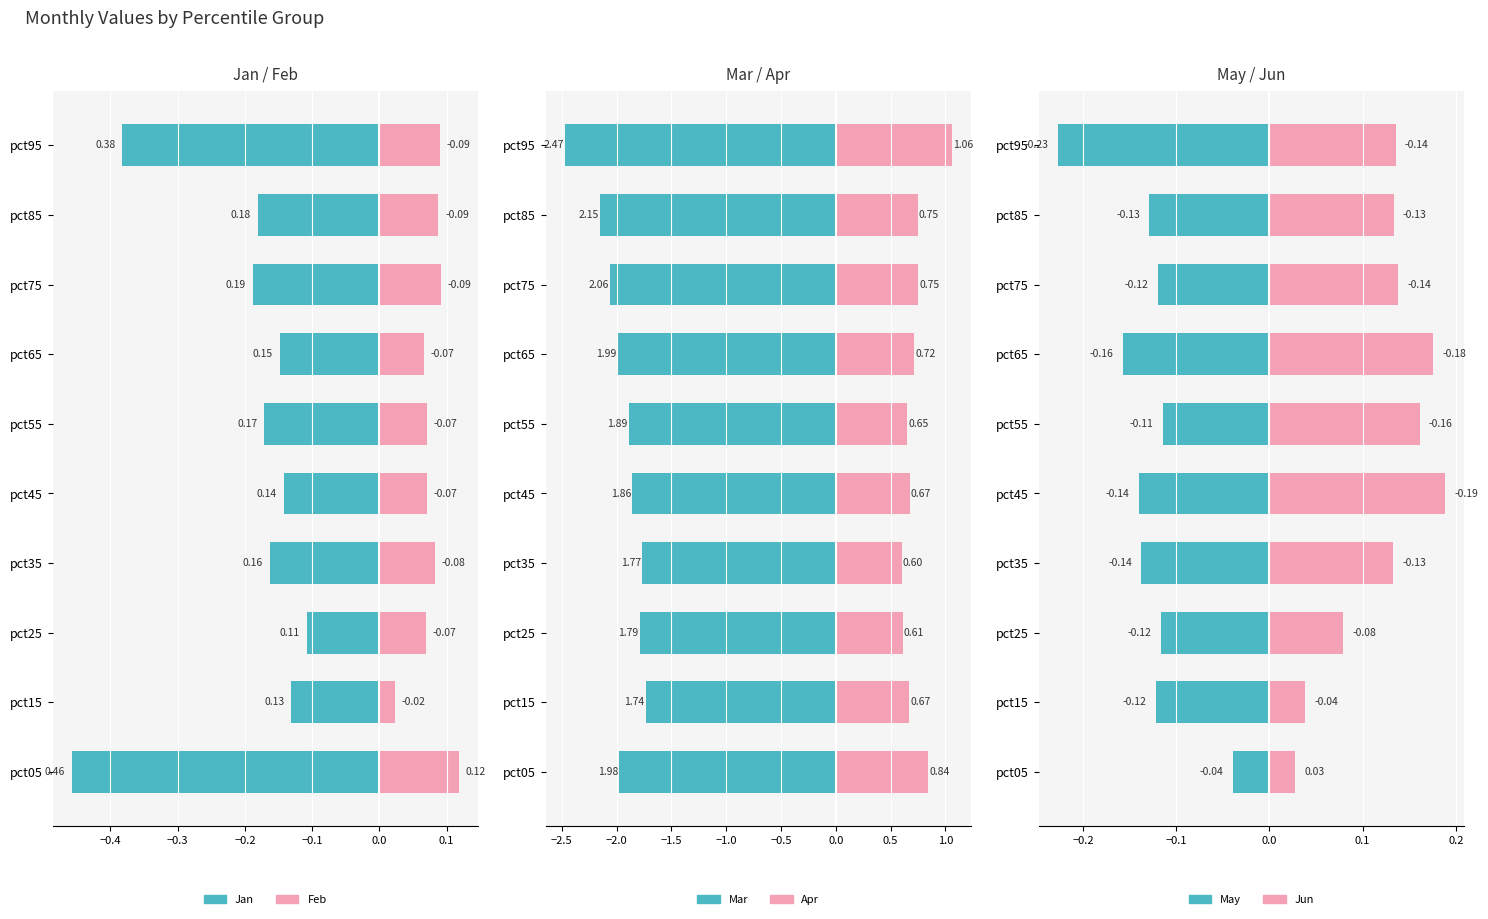

What is the sum of all May values?

-1.3